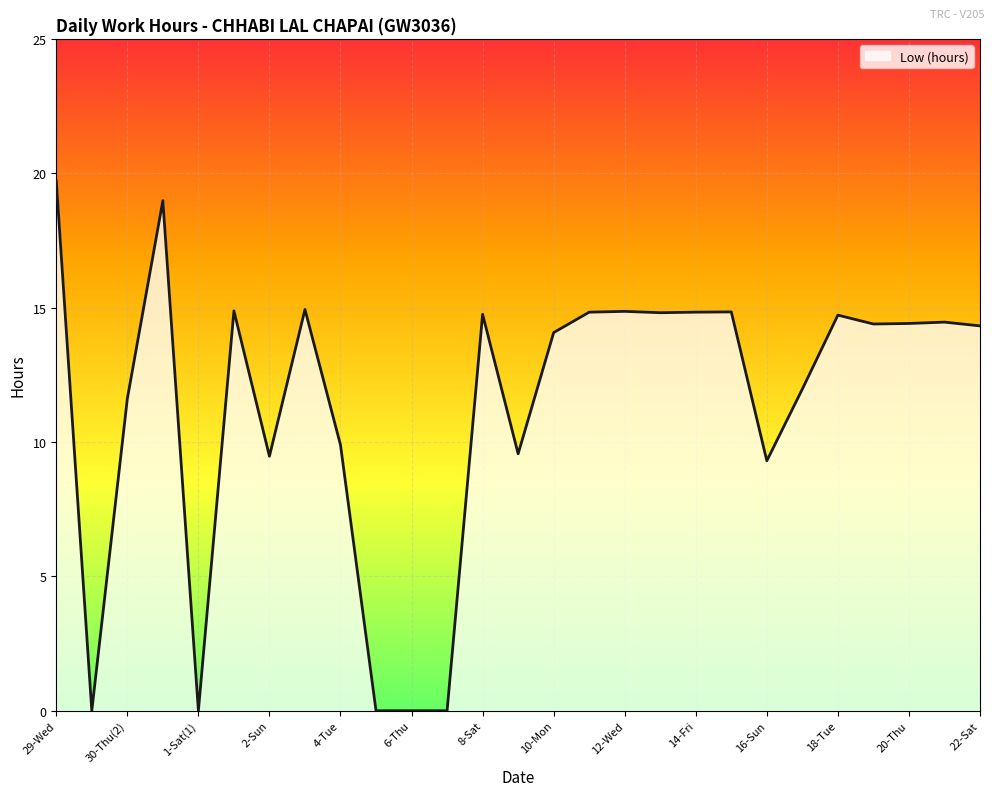

What is the maximum value shown in the chart?

19.7